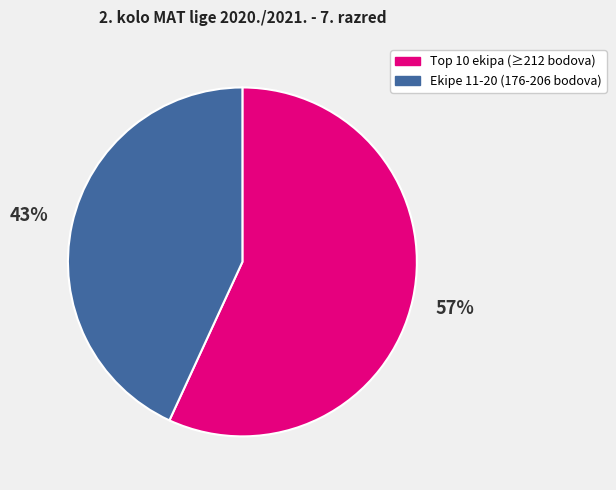

Is there a majority slice in this chart?

Yes